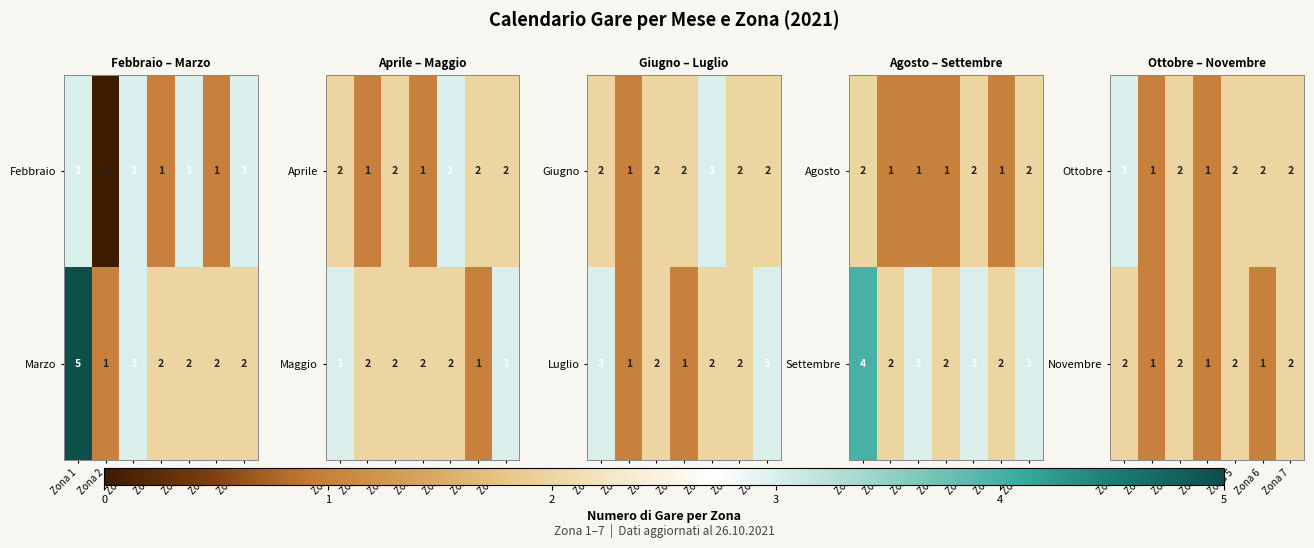

What is the sum of the Novembre values at Zona 3 and Zona 1?

4